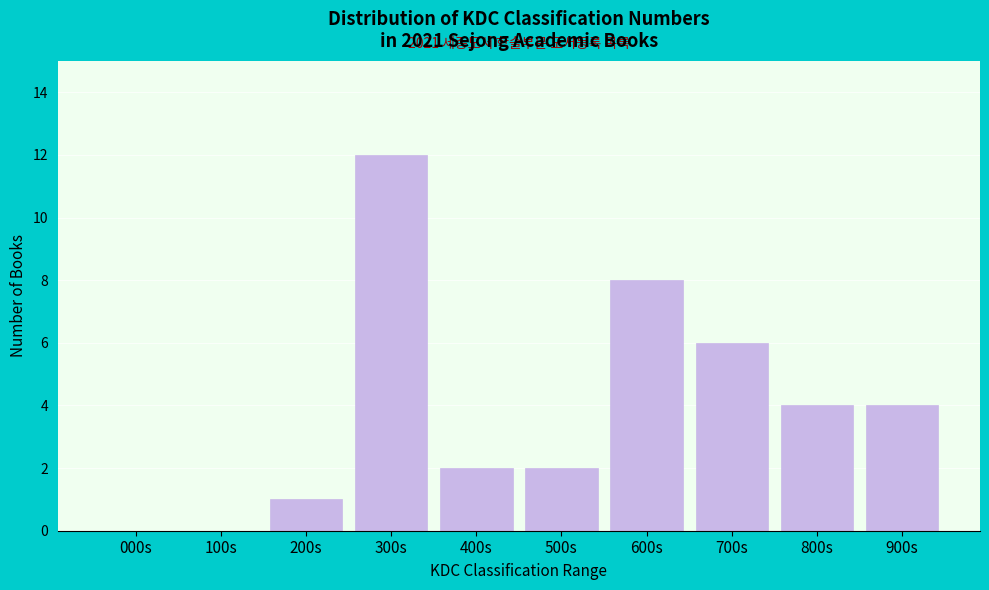

Reading left to right, transcribe all the data shown in this chart.

000s=0	100s=0	200s=1	300s=12	400s=2	500s=2	600s=8	700s=6	800s=4	900s=4